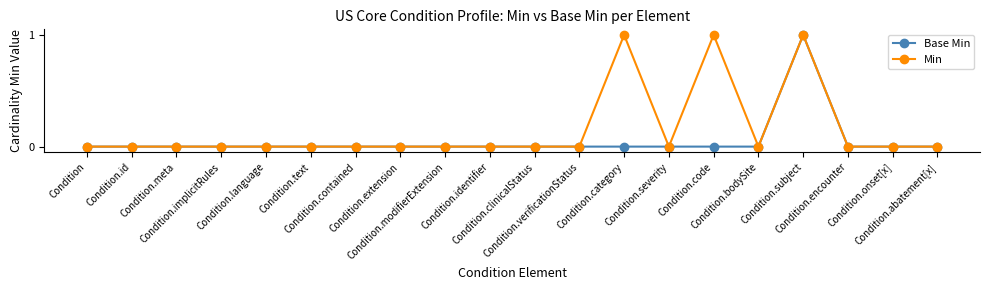

True or false: Min has more than 0 interior local peaks.

True